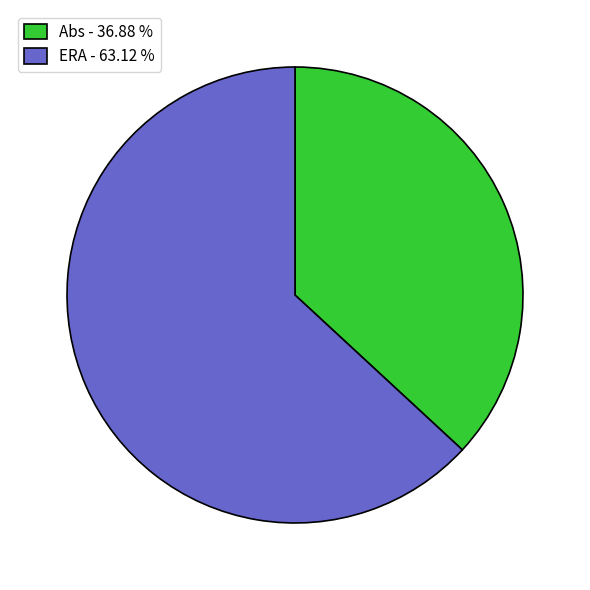

Is there a majority slice in this chart?

Yes